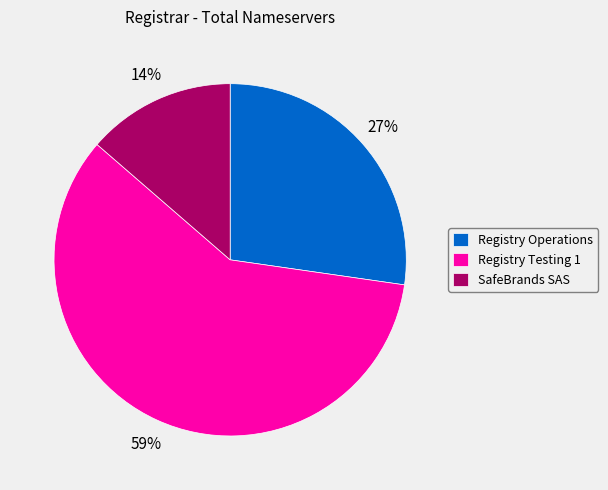

Combined, do Registry Testing 1 and Registry Operations account for over 50%?

Yes